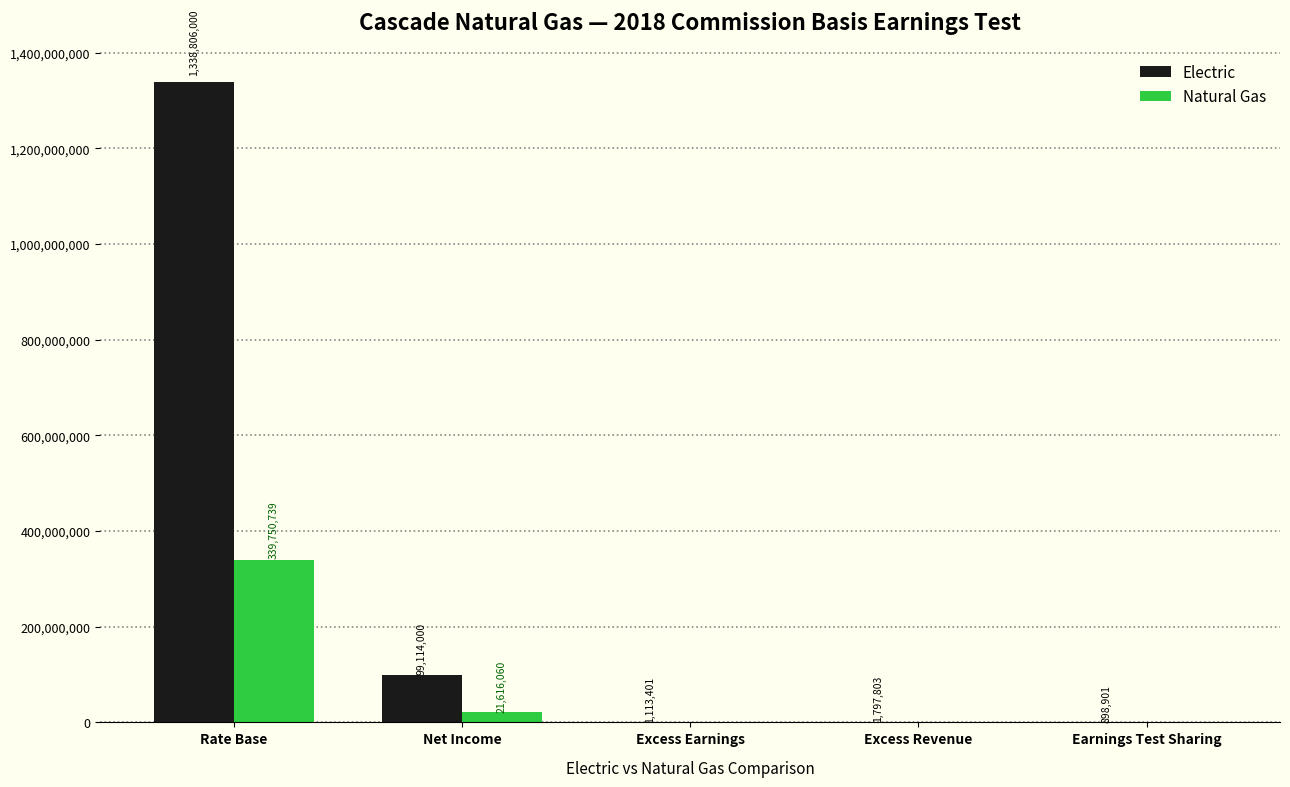

At which category is the sum across all series the highest?

Rate Base